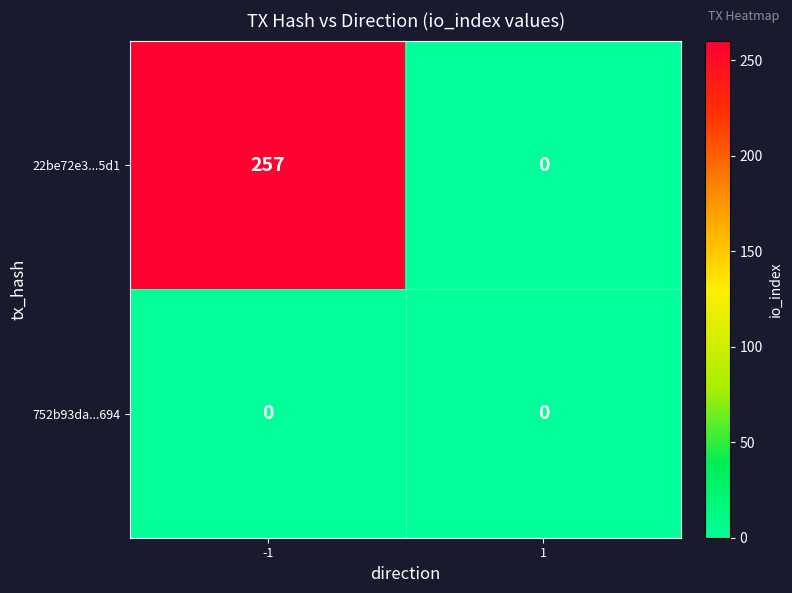

Reading left to right, extract all data points from this chart.

22be72e3...5d1: 257	0
752b93da...694: 0	0